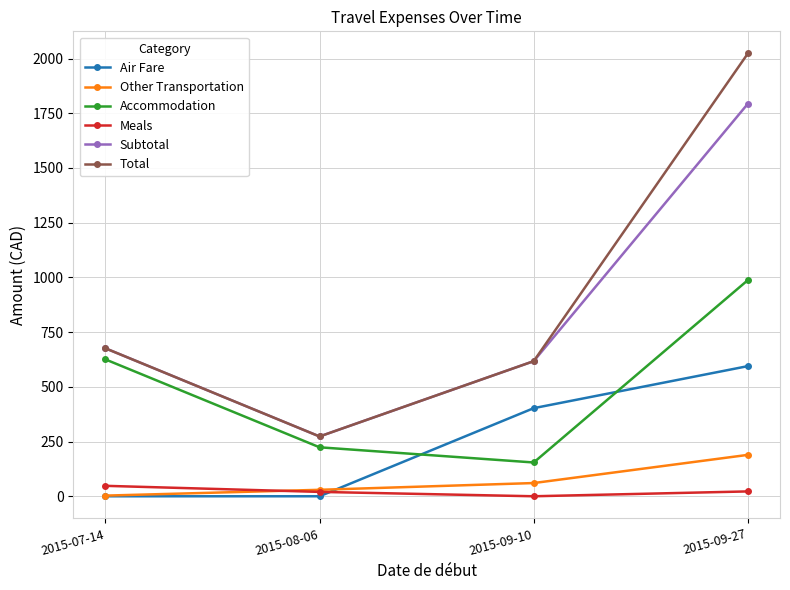

The value of Air Fare at 2015-07-14 is -412.7. True or false?

False